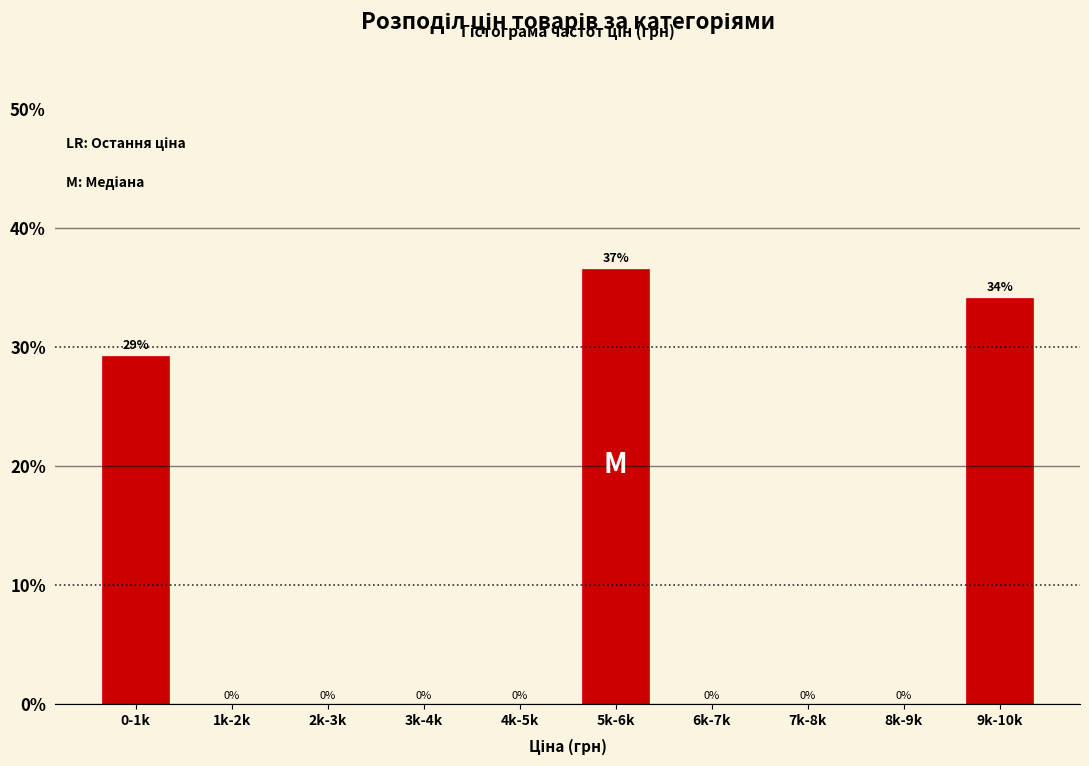

The chart shows a value of 0.0 at 7k-8k. True or false?

True